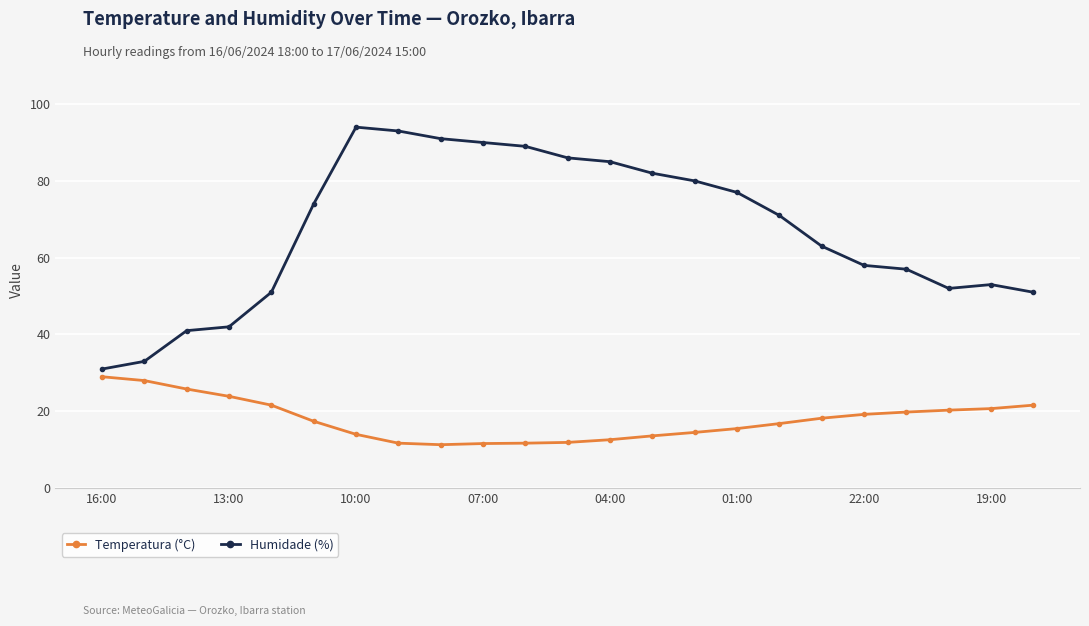

Does the chart have visible grid lines?

Yes